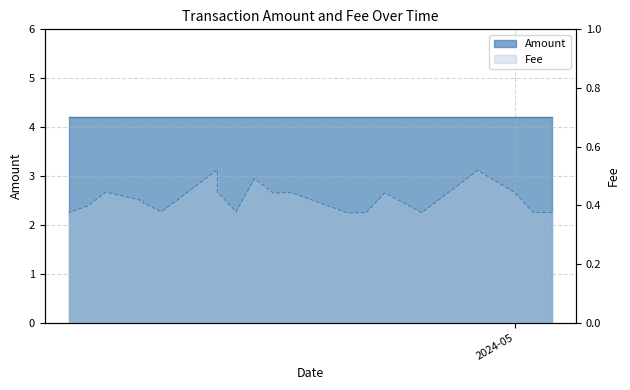

Which has a higher value, 2024-04-11 or 2024-04-12?

2024-04-11